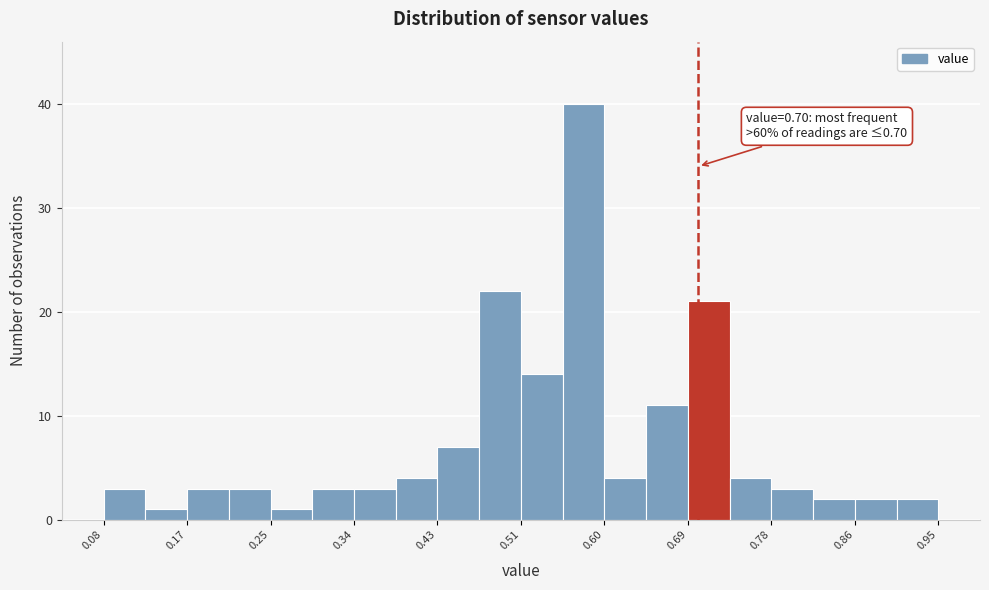

Which range on the x-axis has the tallest bar?

0.56 to 0.60